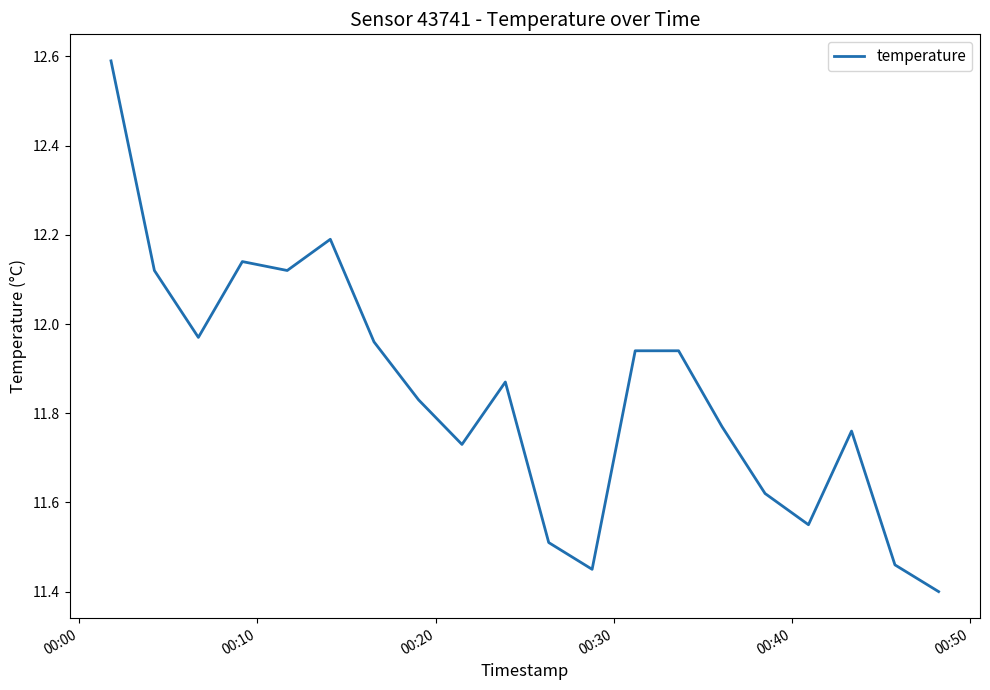

What is the greatest value displayed?

12.6